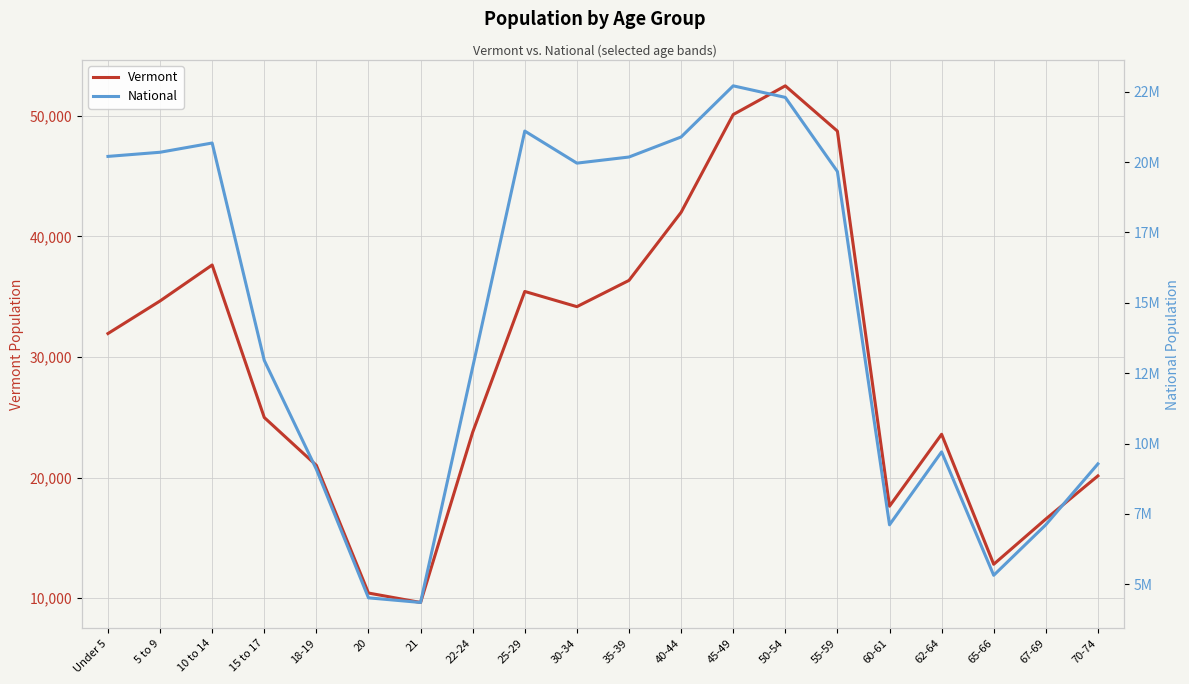

What is the label of the 1st point from the right?

70-74